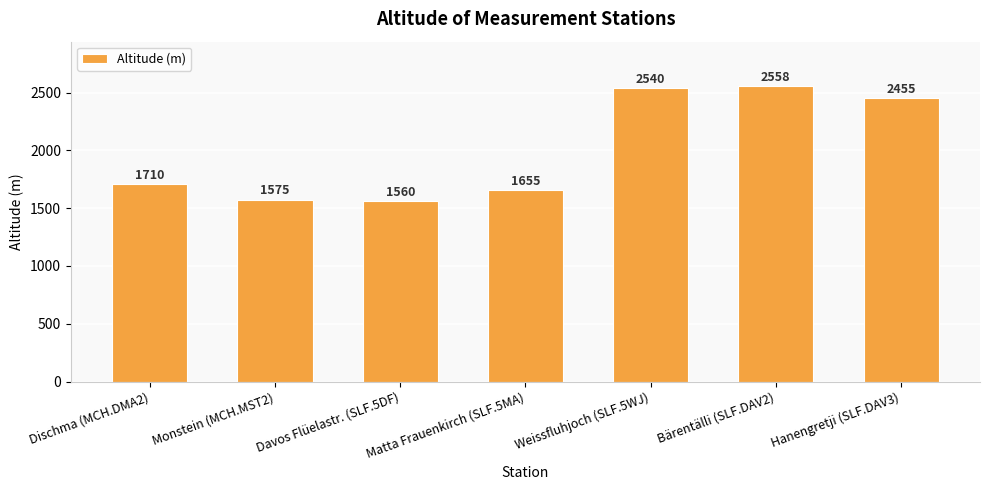

What is the sum of the values at Monstein (MCH.MST2) and Hanengretji (SLF.DAV3)?

4030